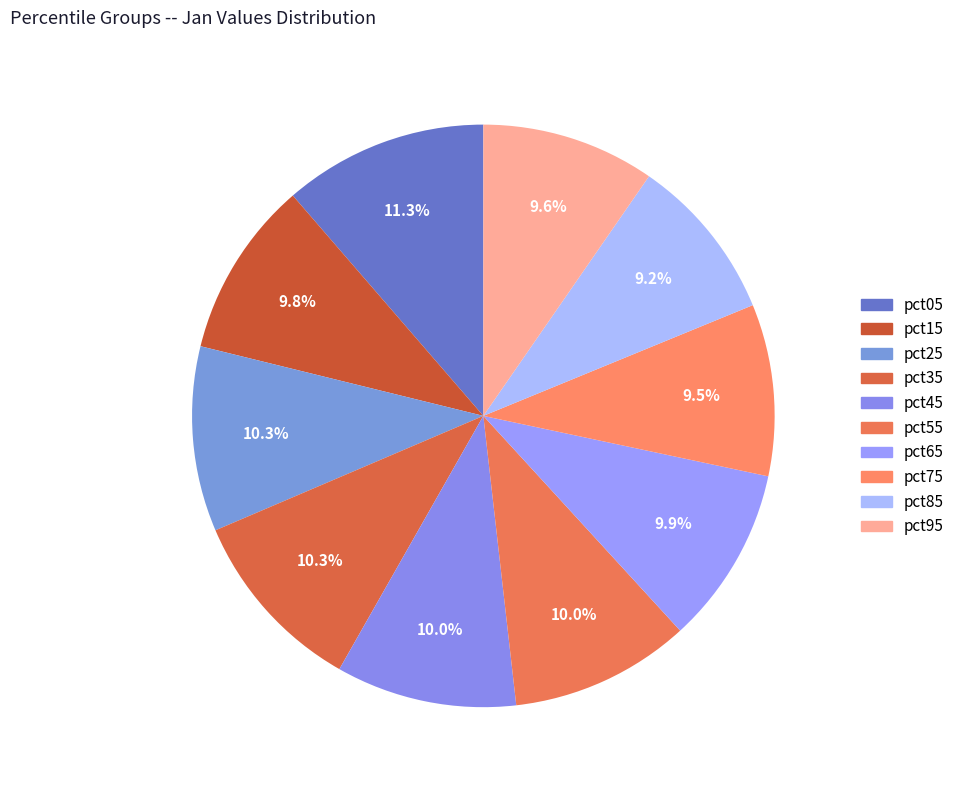

Which category has the biggest portion of the pie?

pct05